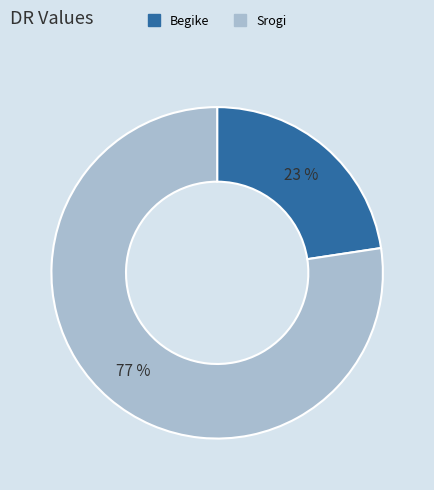

Does any single category account for the majority?

Yes